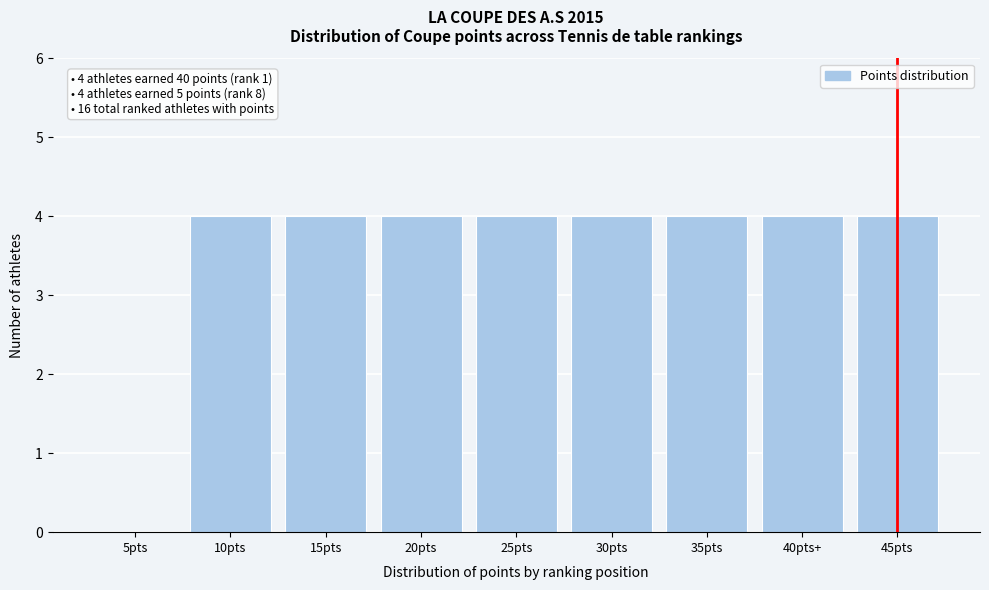

Reading left to right, list all the values displayed in this chart.

5pts=0	10pts=4	15pts=4	20pts=4	25pts=4	30pts=4	35pts=4	40pts+=4	45pts=4